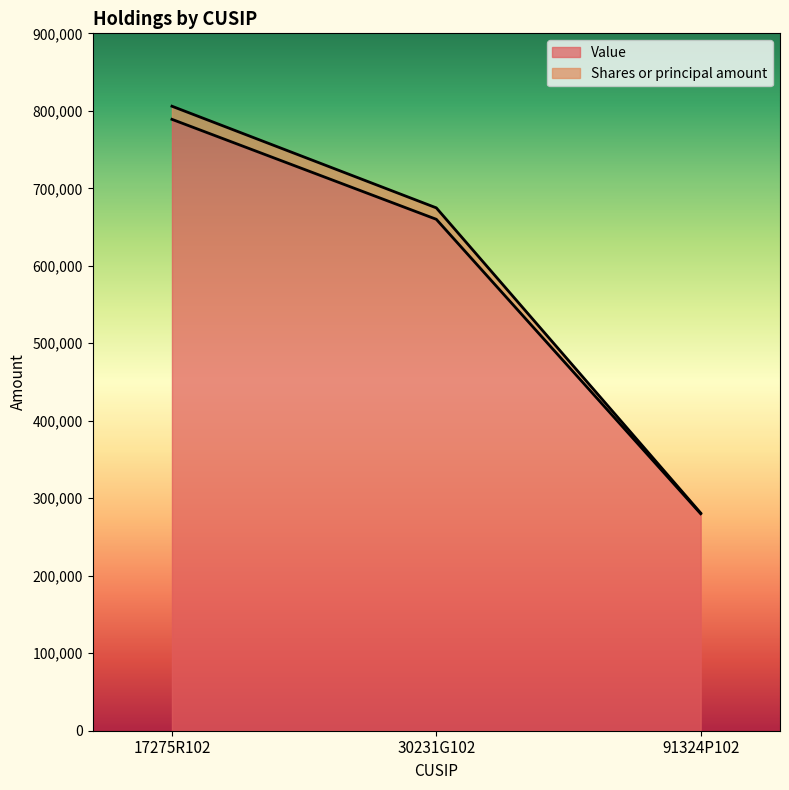

Is it true that Value equals 1120295 at 30231G102?

False